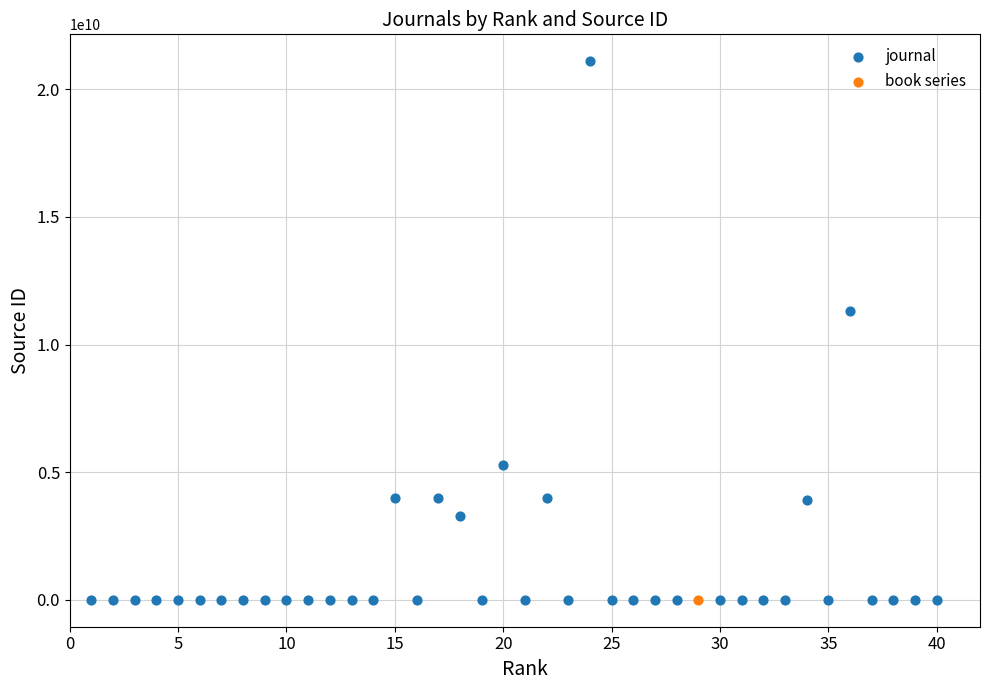

What are all the series names shown in the legend?

journal, book series